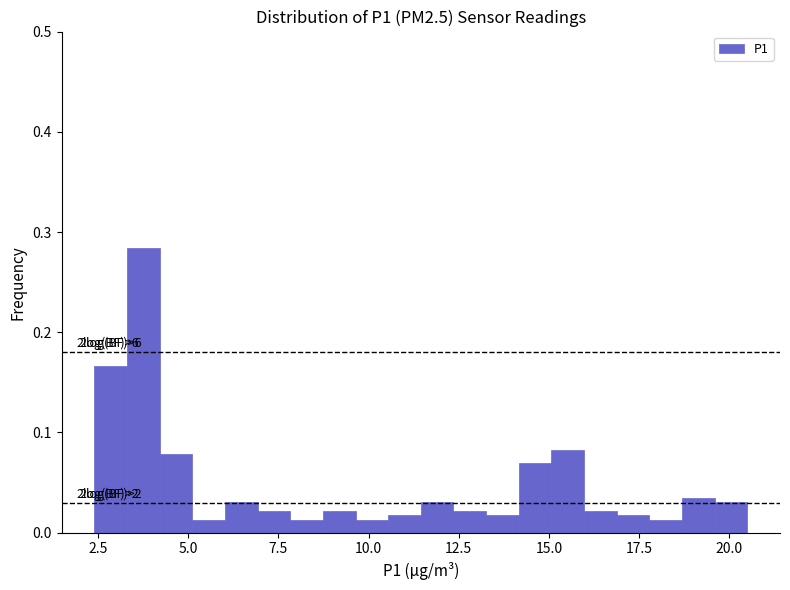

Around what value on the x-axis is the tallest bar? Give the approximate position of its centre, as read against the axis.

4.0